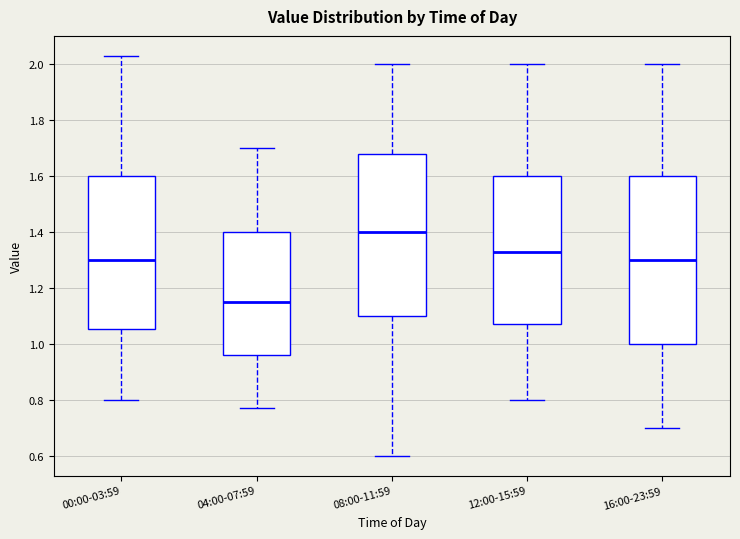

Which box has the highest median line?

08:00-11:59